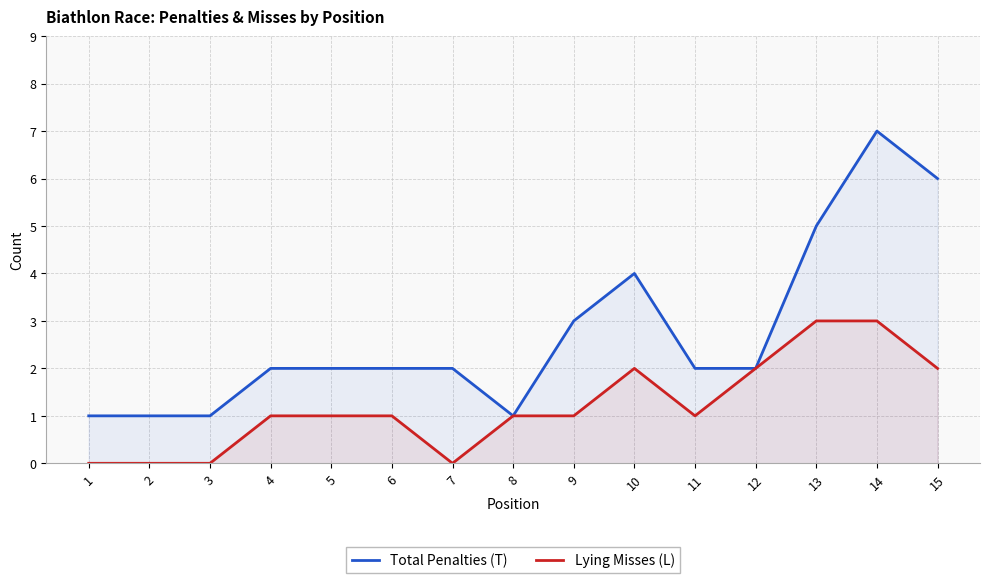

The value of Total Penalties (T) at 1 is 1. True or false?

True